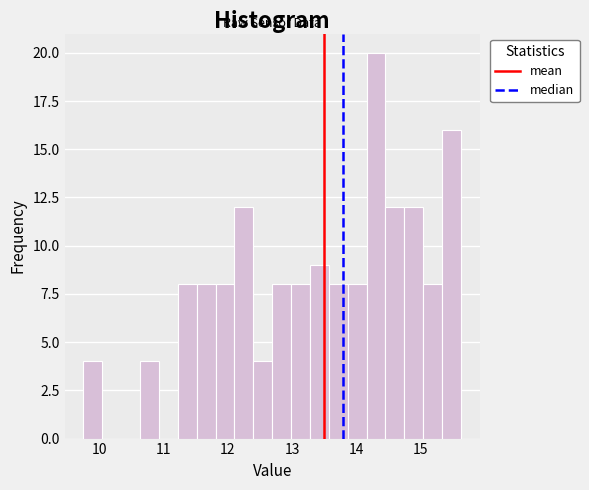

Around what value on the x-axis is the tallest bar? Give the approximate position of its centre, as read against the axis.

14.3